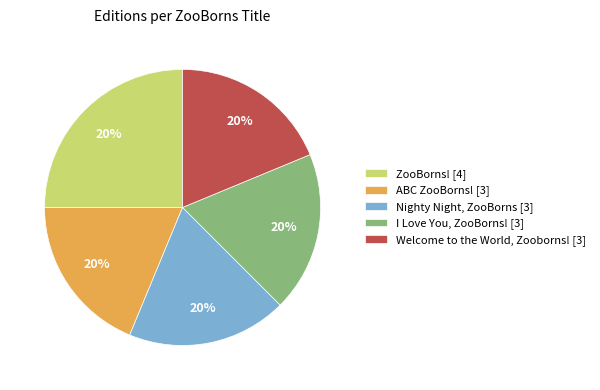

To the nearest percent, what is the difference between the ZooBorns! and I Love You, ZooBorns! slice percentages?

6%